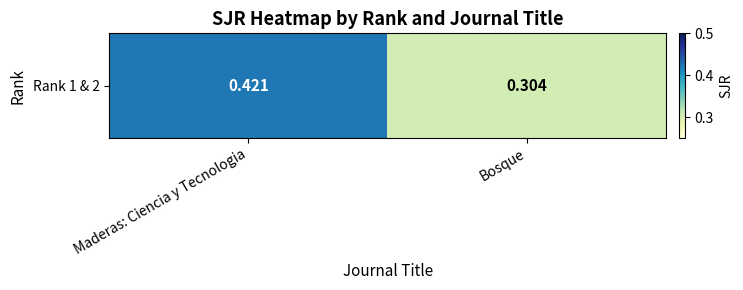

How many series are shown in this chart?

1